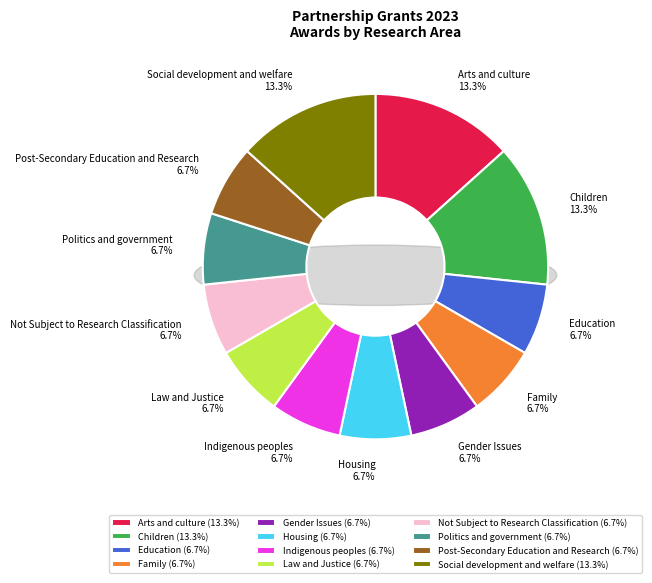

Does Law and Justice represent more than half of the total?

No